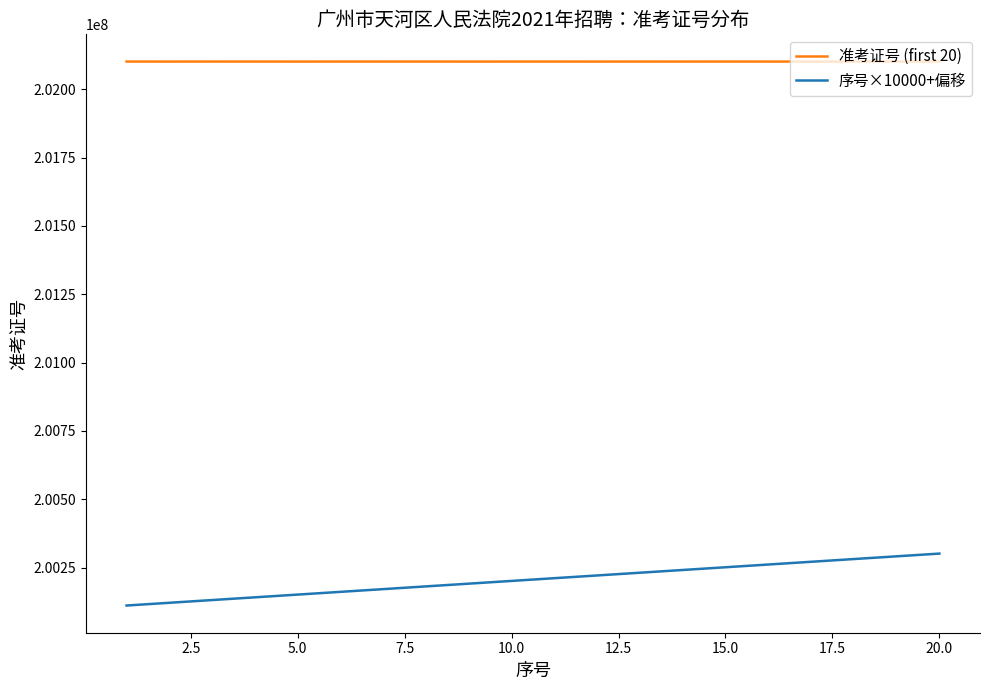

Which series has the widest spread of values?

序号×10000+偏移